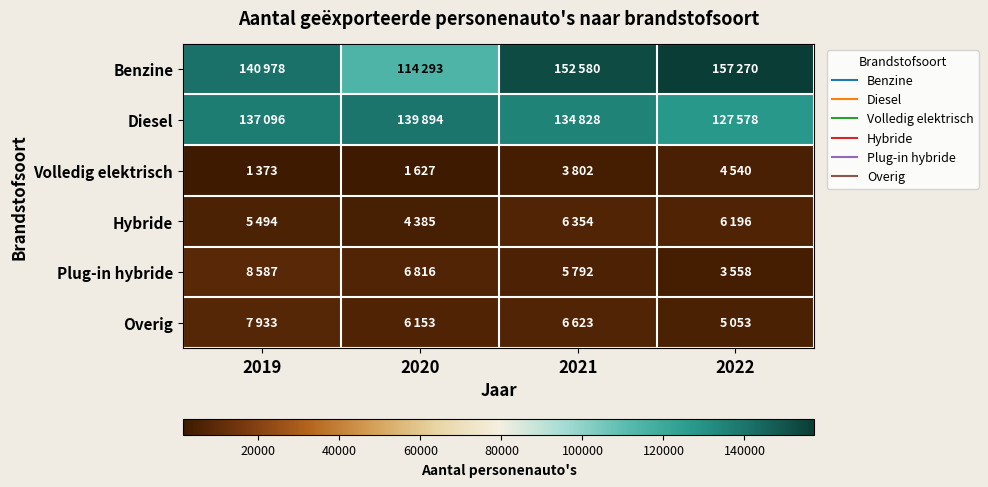

What is the smallest value displayed?

1373